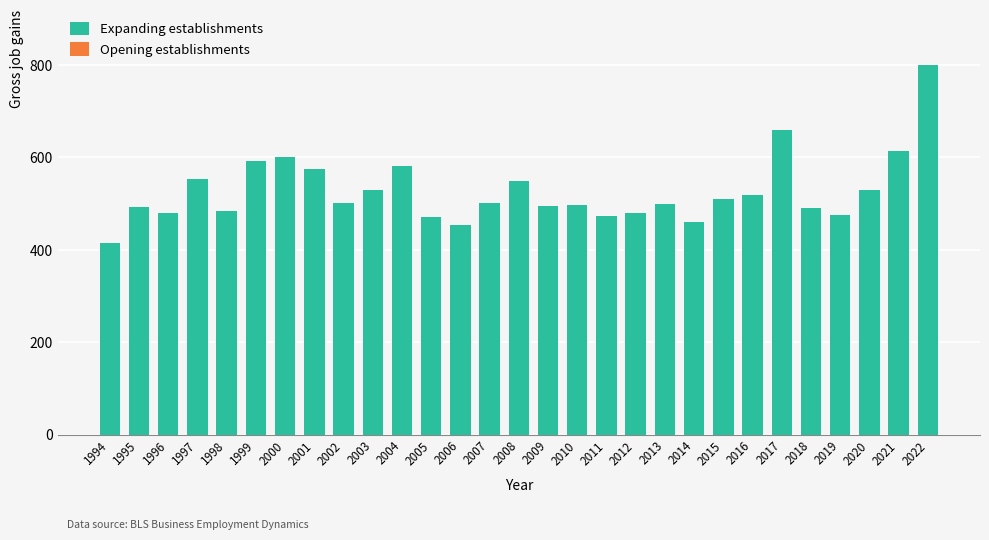

Does the chart contain stacked bars?

No